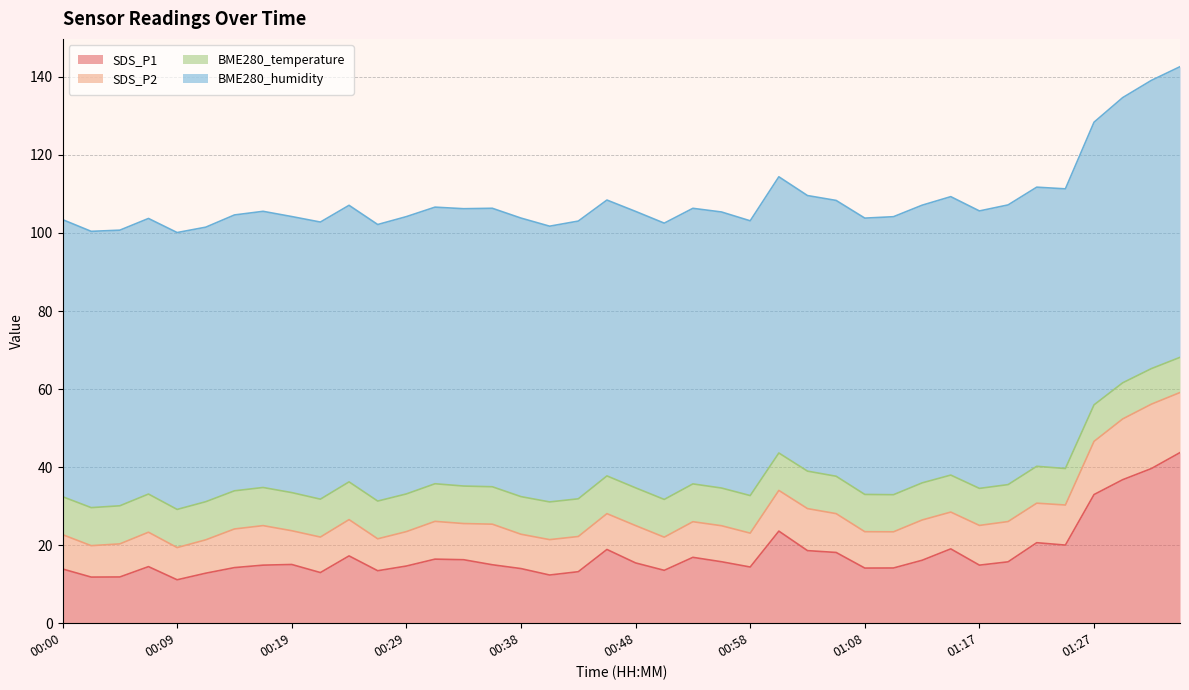

True or false: BME280_temperature and SDS_P1 cross at least once.

False